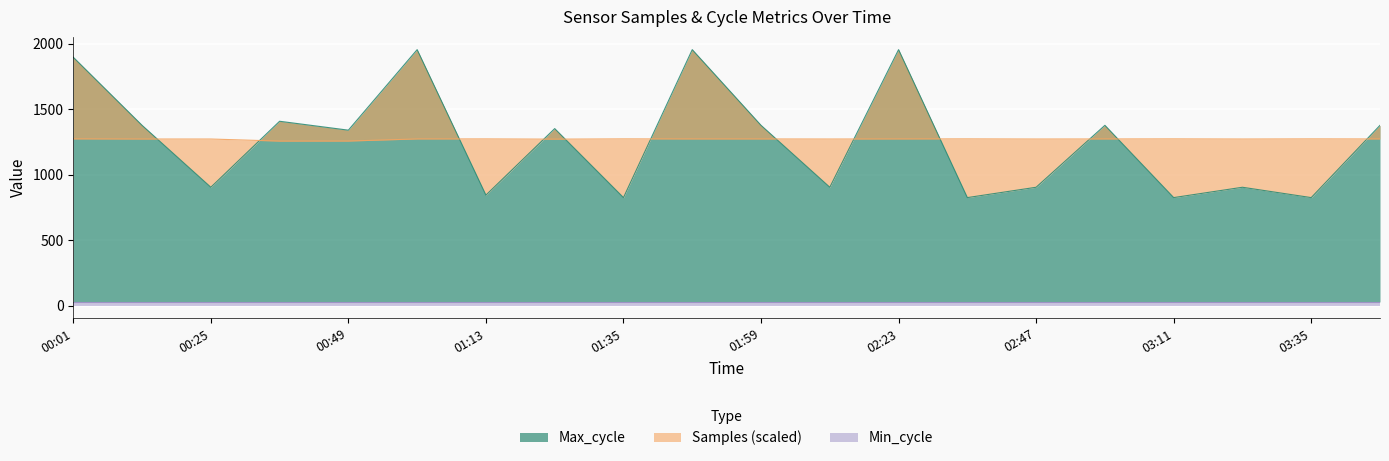

Is it true that Samples equals 1256.8 at 00:49?

True